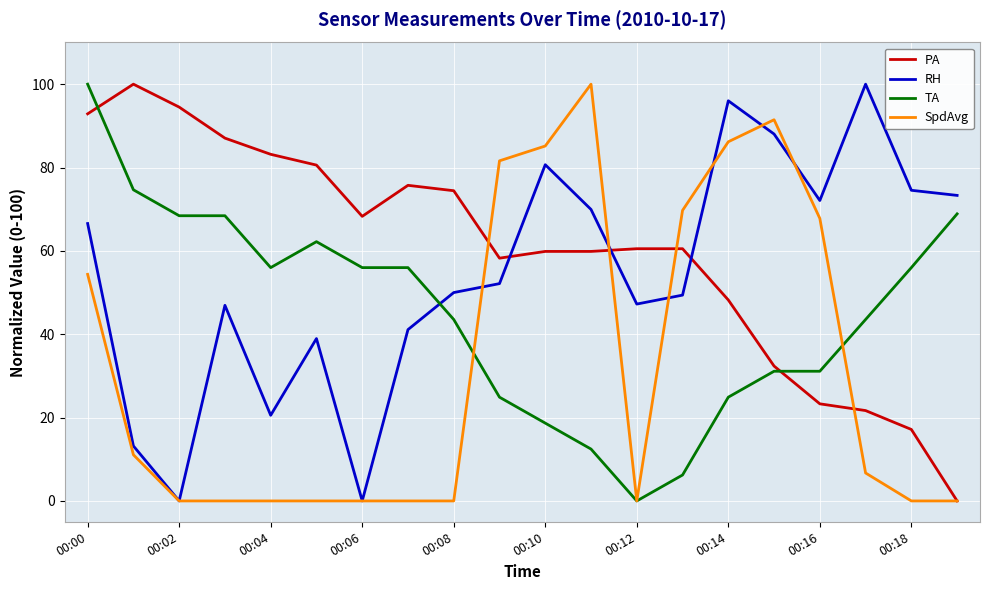

How many intersections are there between RH and PA?

3